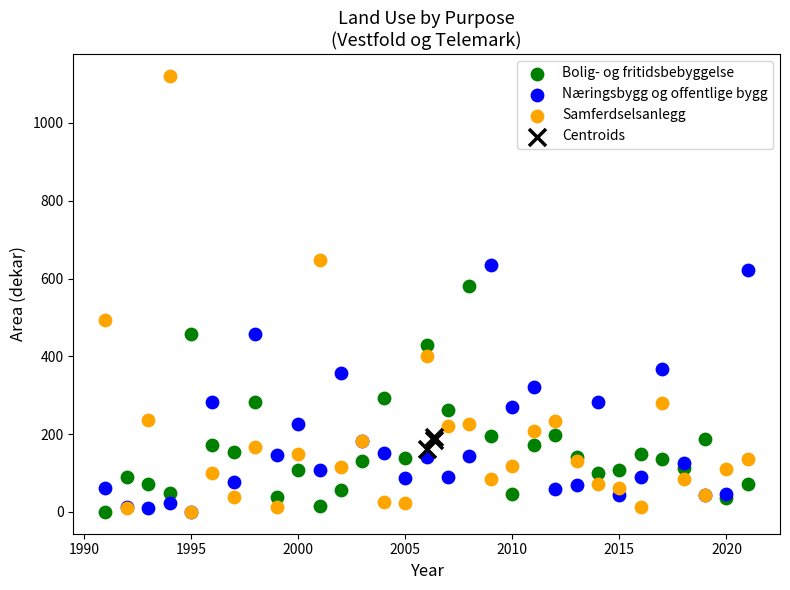

What are all the series names shown in the legend?

Bolig- og fritidsbebyggelse, Næringsbygg og offentlige bygg, Samferdselsanlegg, Centroids